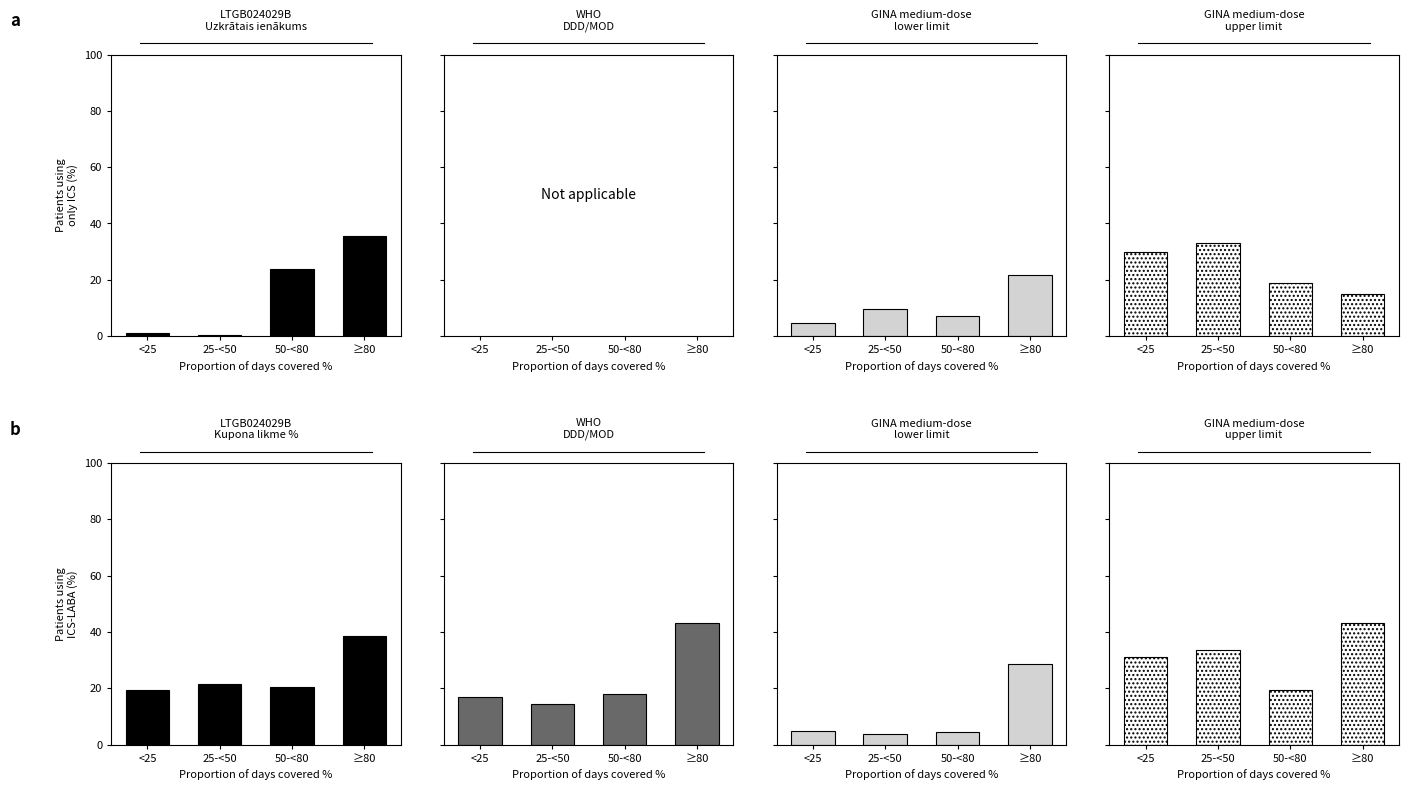

Is it true that GINA medium-dose upper limit equals 43.2 at ≥80?

True